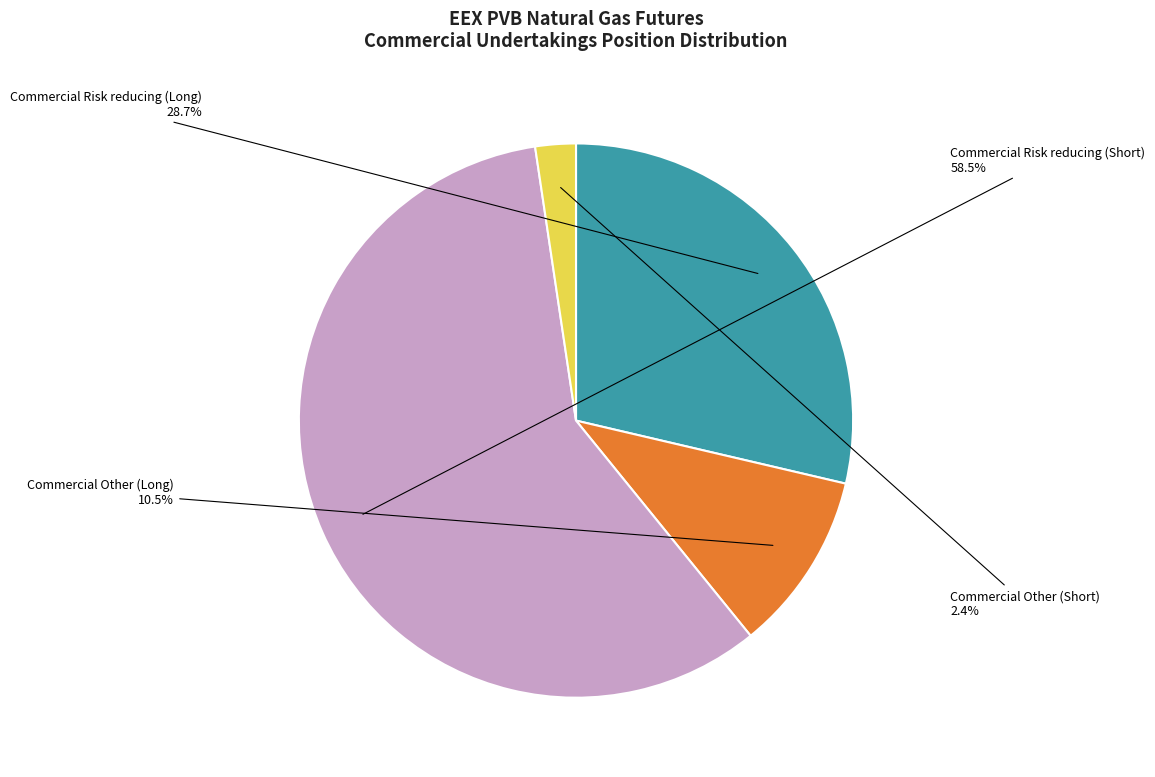

Does any single category account for the majority?

Yes